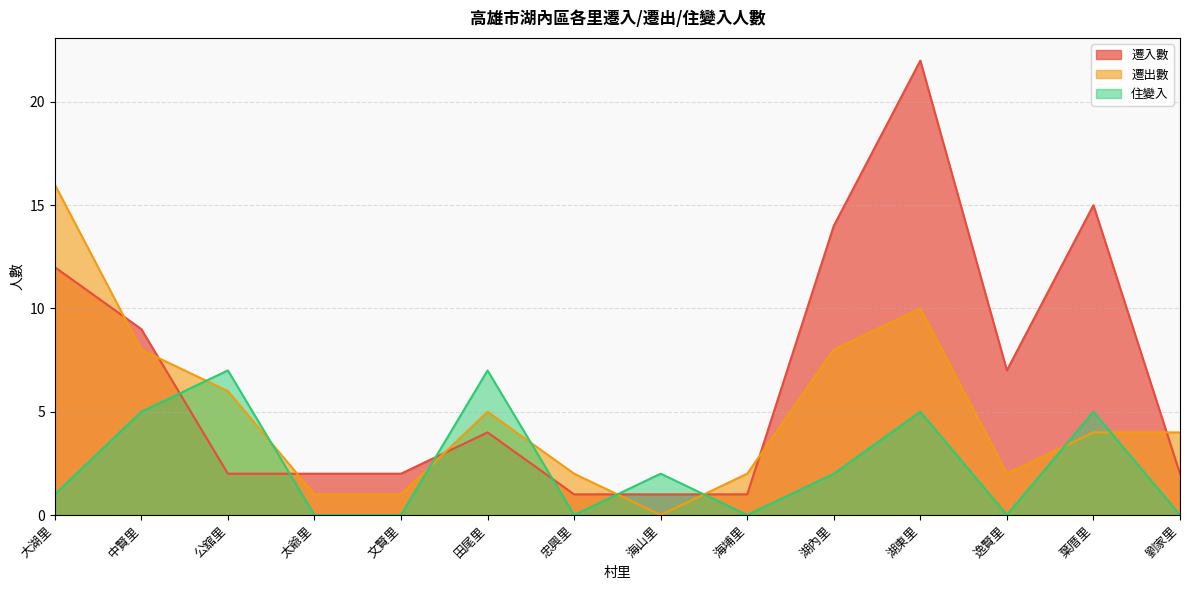

List the series in order of their overall mean, lowest first.

住變入, 遷出數, 遷入數